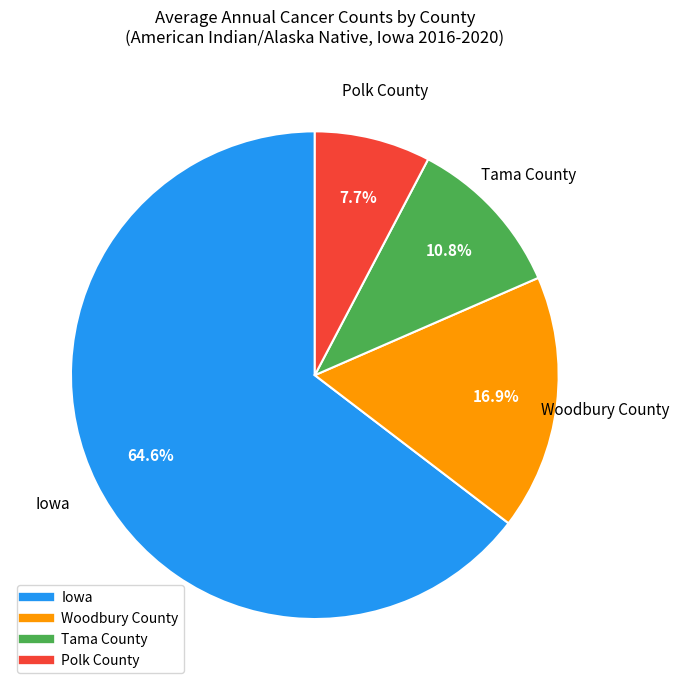

What is the ratio of the value at Iowa to the value at Woodbury County?

3.8